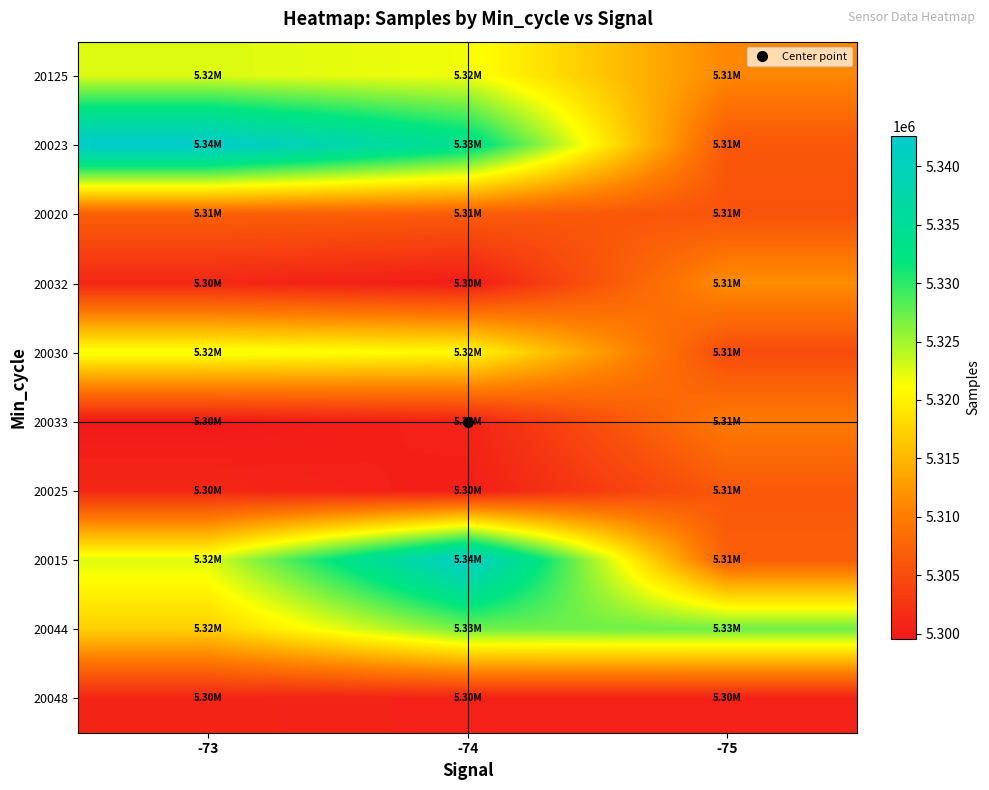

Rank the series by their maximum value, from highest to lowest.

20023, 20015, 20044, 20125, 20030, 20032, 20033, 20020, 20025, 20048